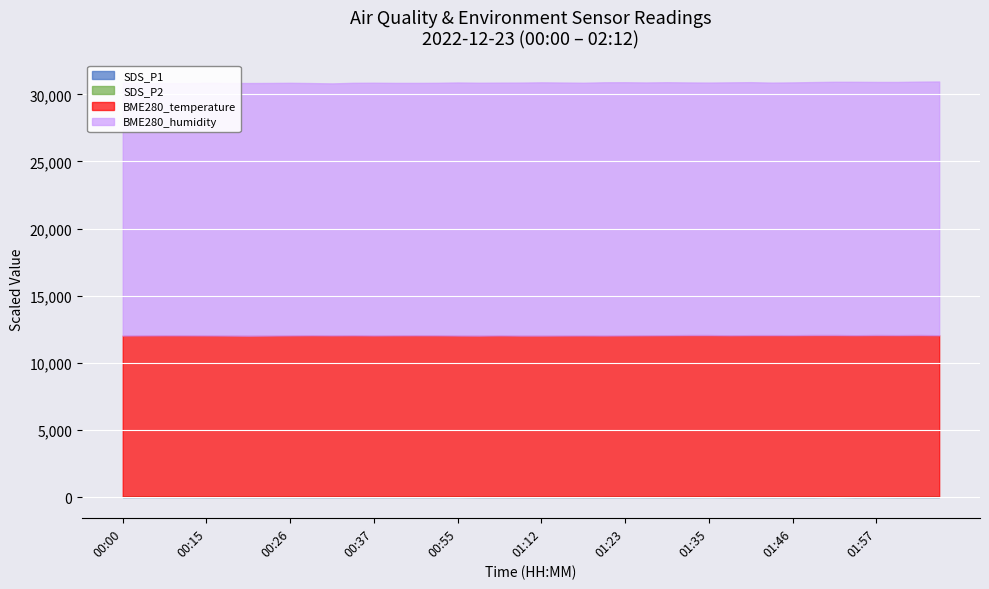

Which has a higher value, 01:15 or 00:09?

00:09